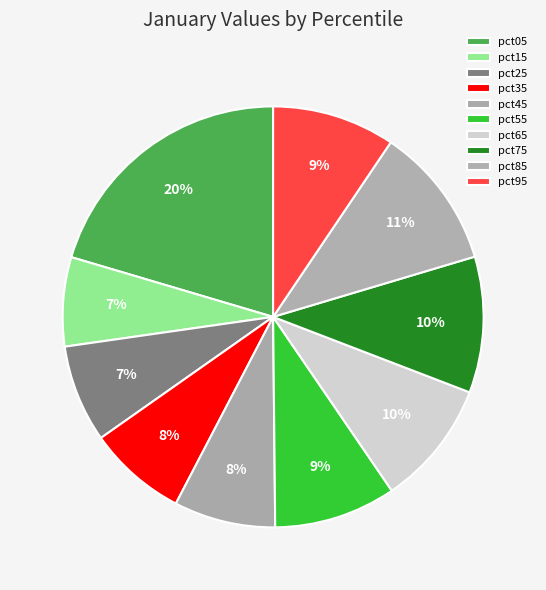

Rank the categories by value from highest to lowest.

pct05, pct85, pct75, pct65, pct95, pct55, pct45, pct35, pct25, pct15